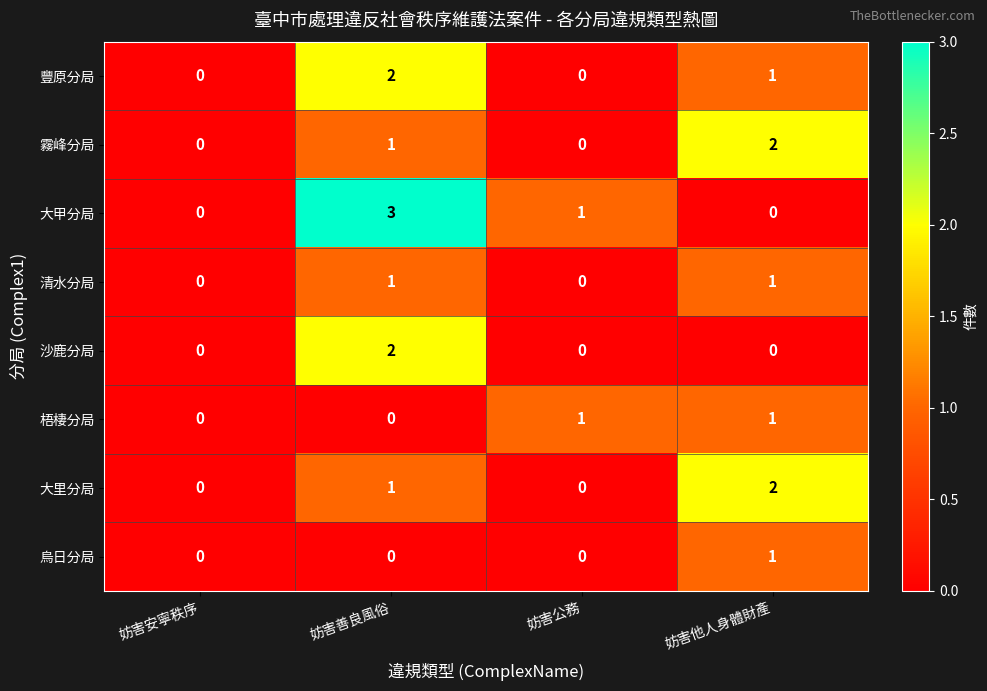

What is the maximum value shown in the chart?

3